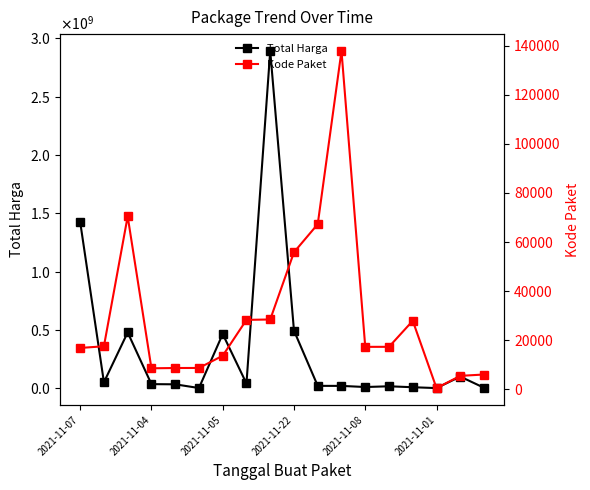

True or false: Kode Paket and Total Harga intersect in this chart.

False